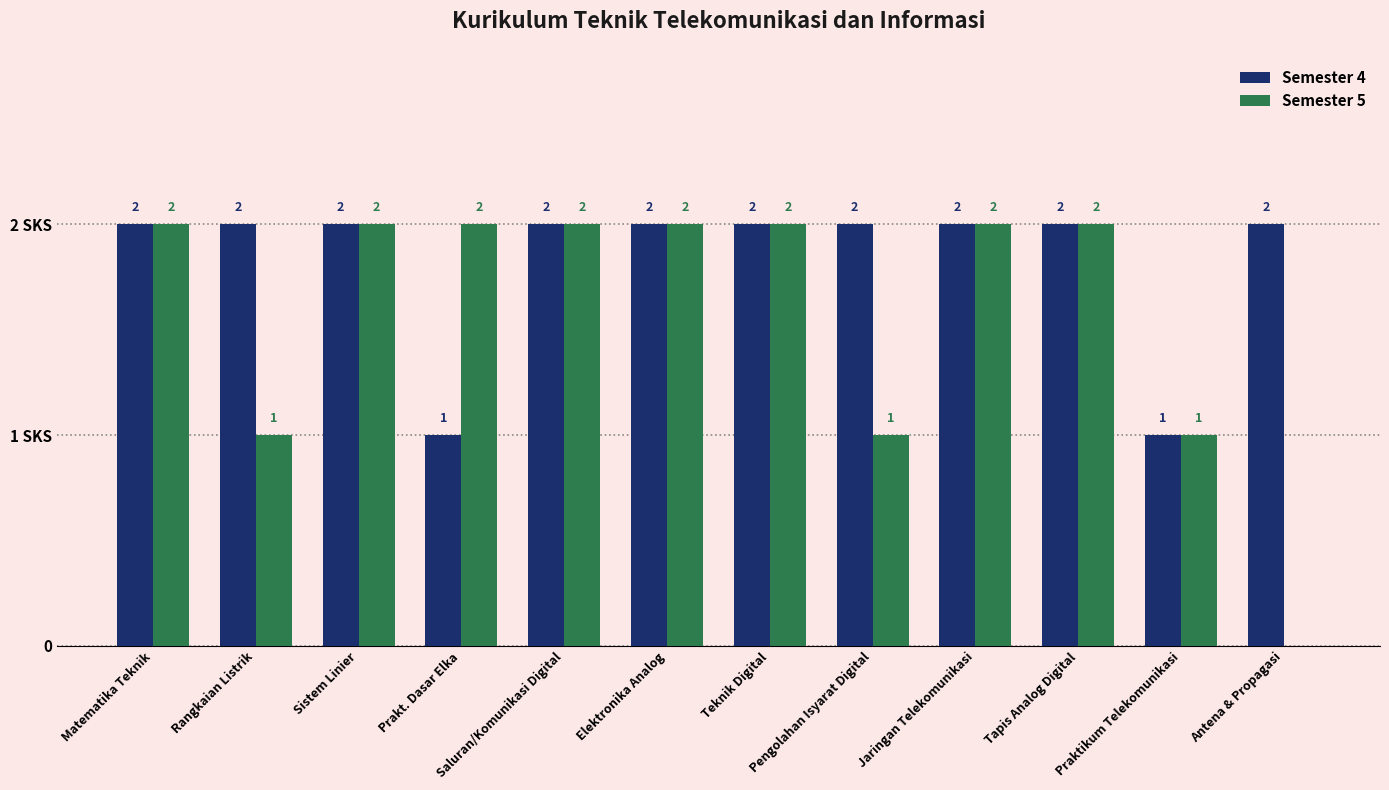

Are the bars horizontal?

No